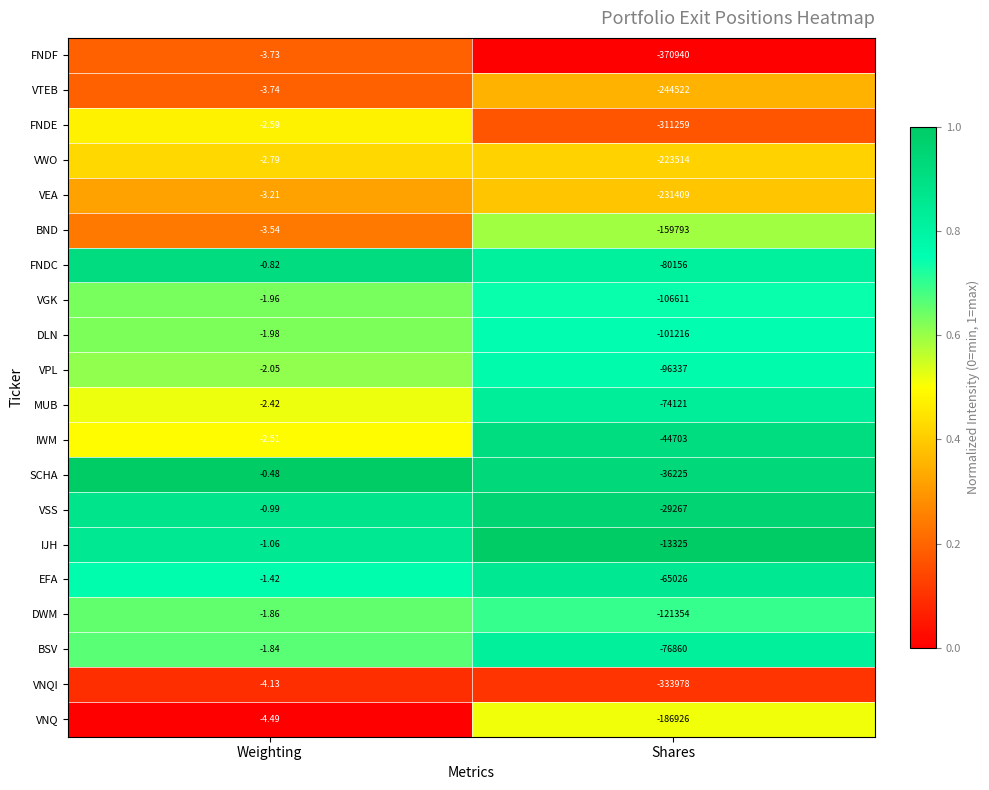

Where is VNQ nearest to the value -93465?

Weighting